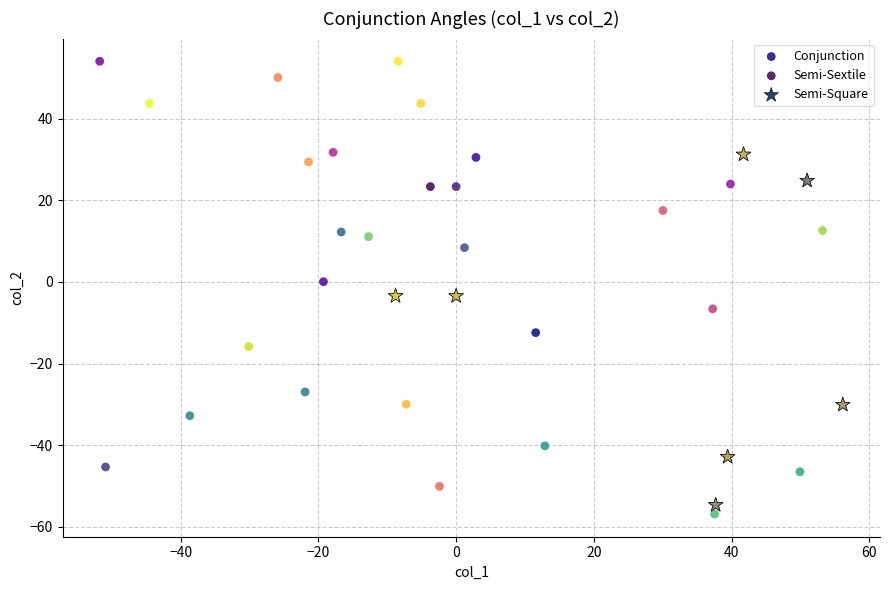

Which series reaches the minimum Y coordinate?

Semi-Sextile